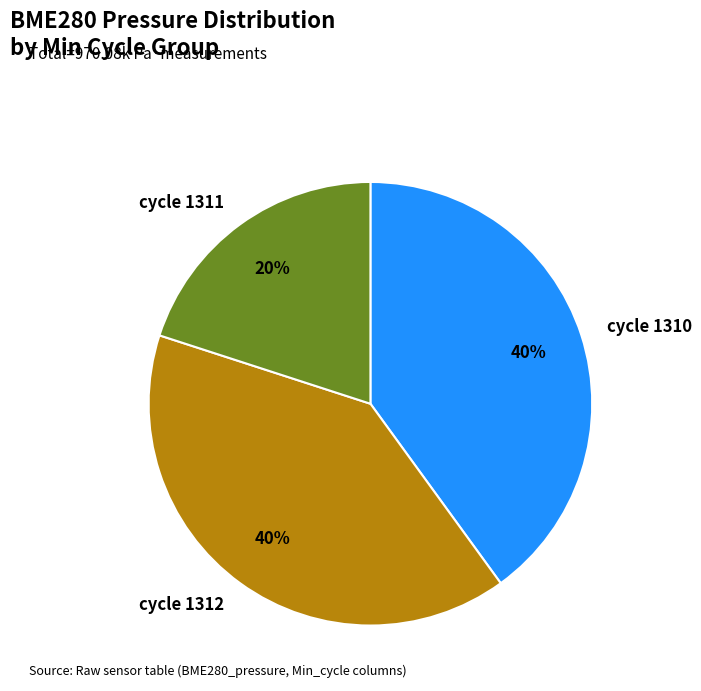

Which slice is the smallest?

cycle 1311